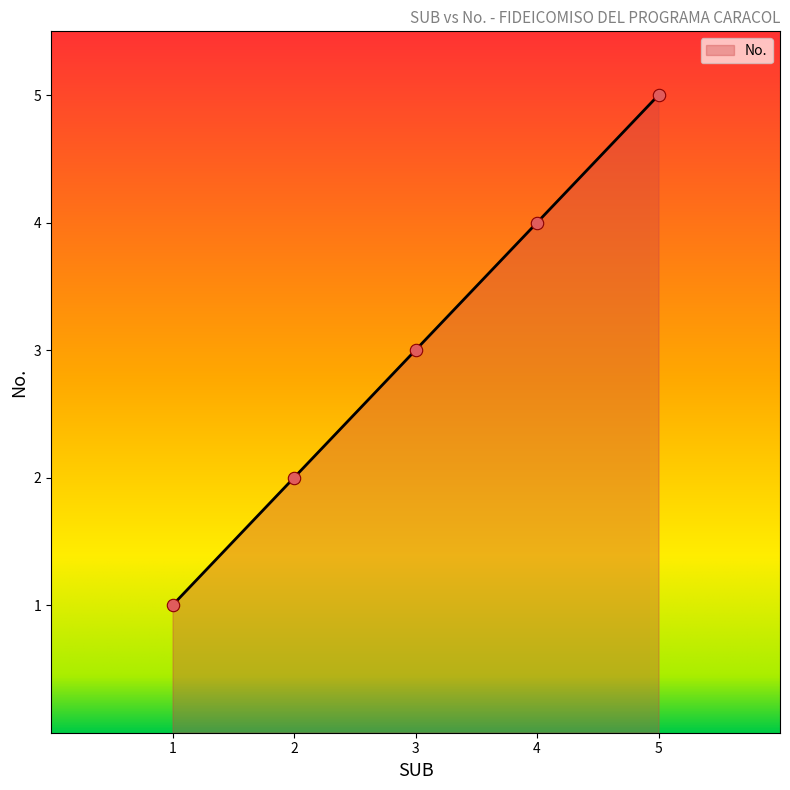

Approximately how many times larger is the value at 1 compared to 2?

0.5